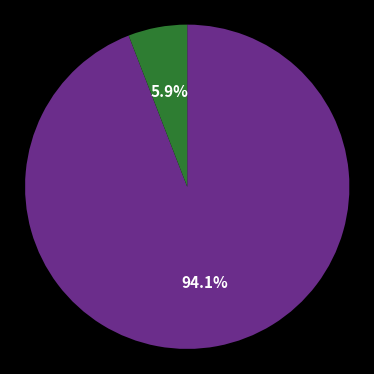

Does any single category account for the majority?

Yes